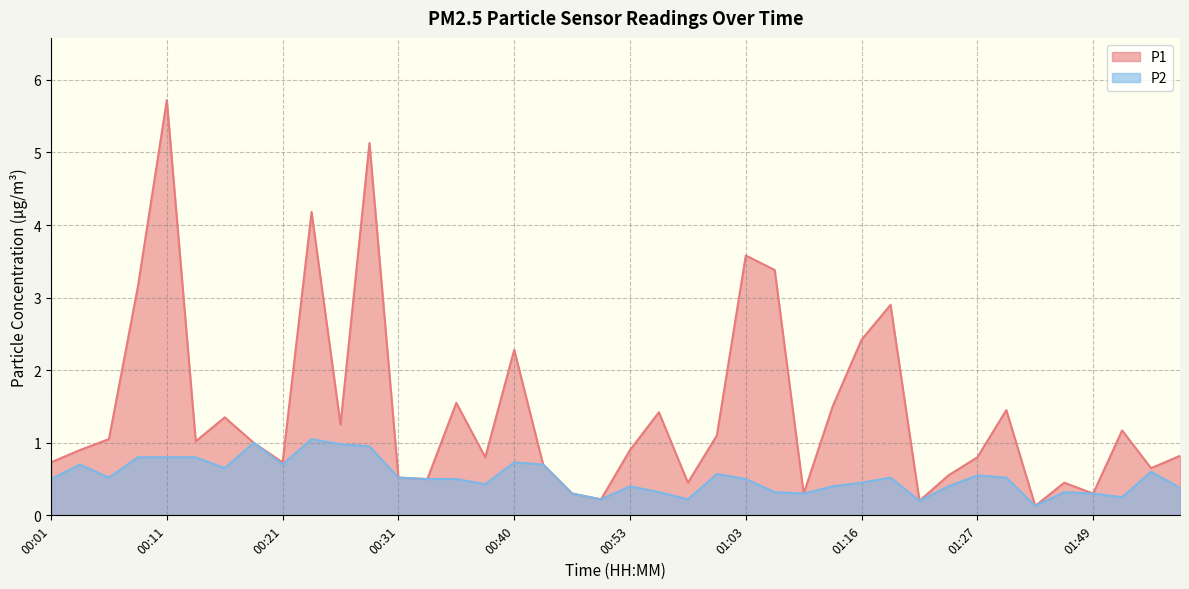

What is the total value across all series at 01:21?

0.4